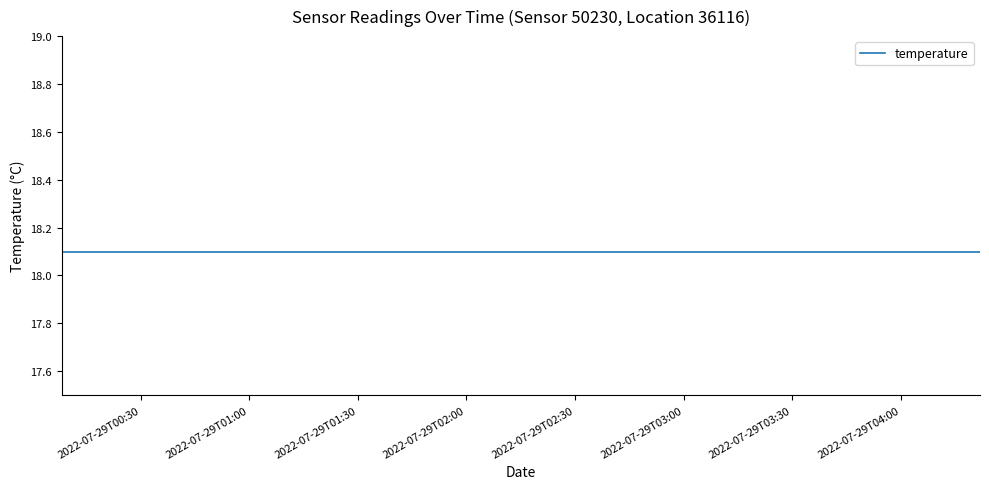

At which label is temperature closest to 18?

2022-07-29T00:08:12